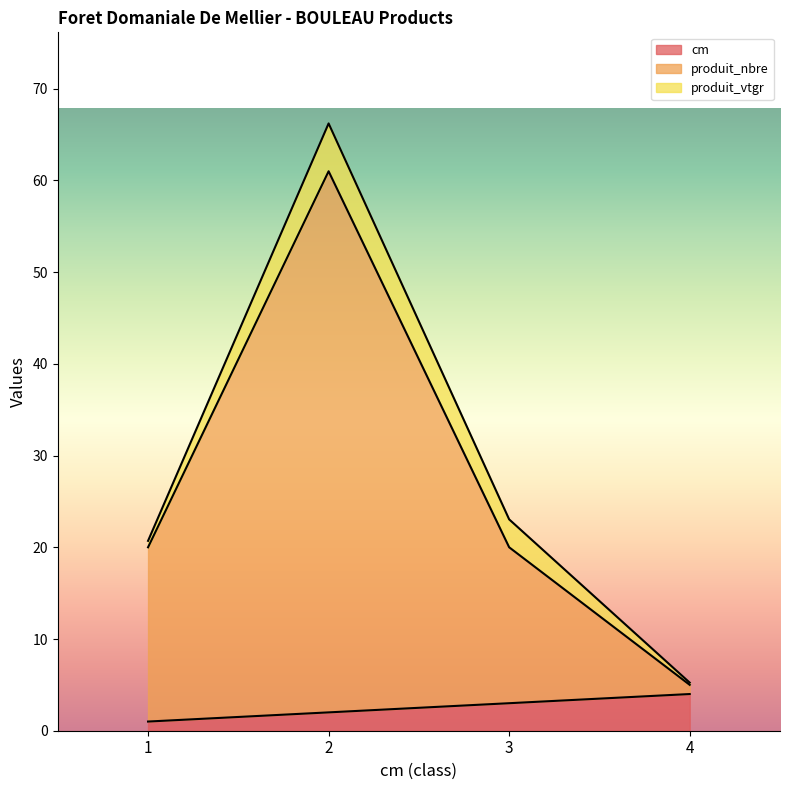

What is the sum of all cm values?

10.0